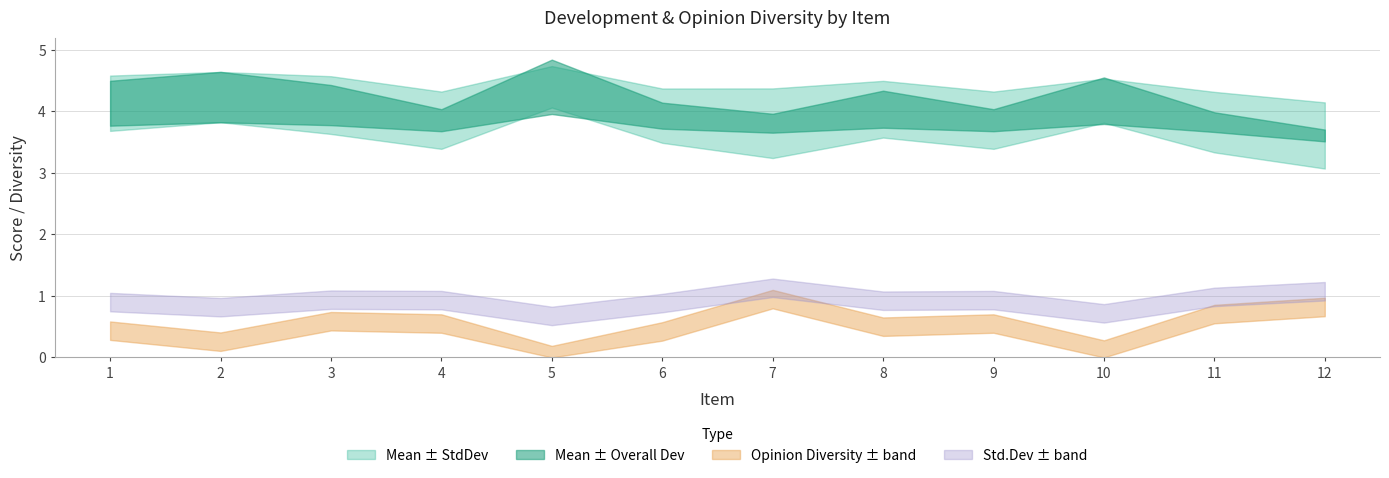

Between 8 and 6, which is larger?

8